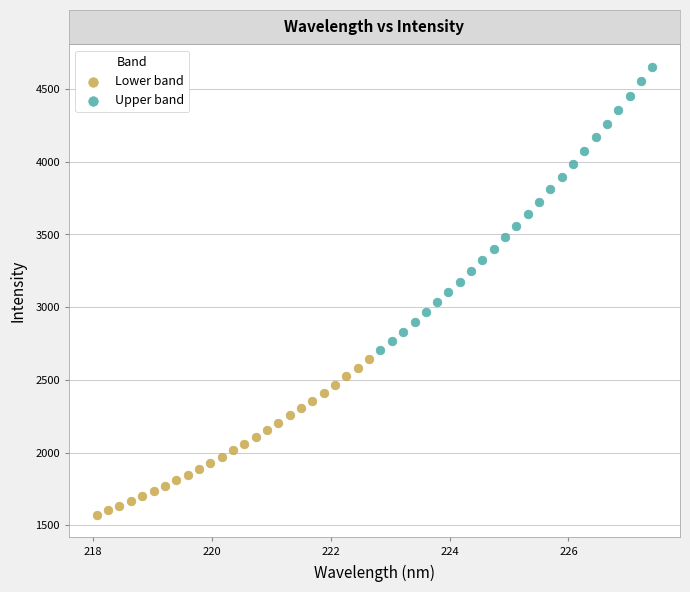

Which series has the widest spread of Y values?

Upper band